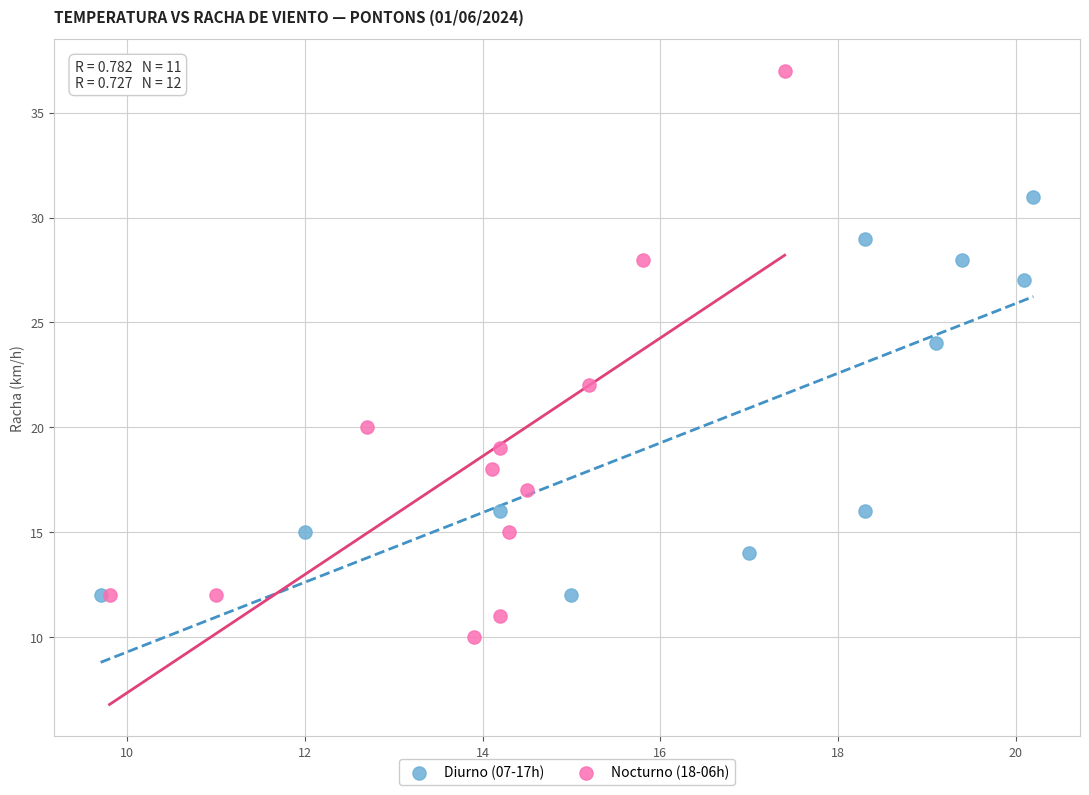

Which series reaches the maximum Y coordinate?

Nocturno (18-06h)